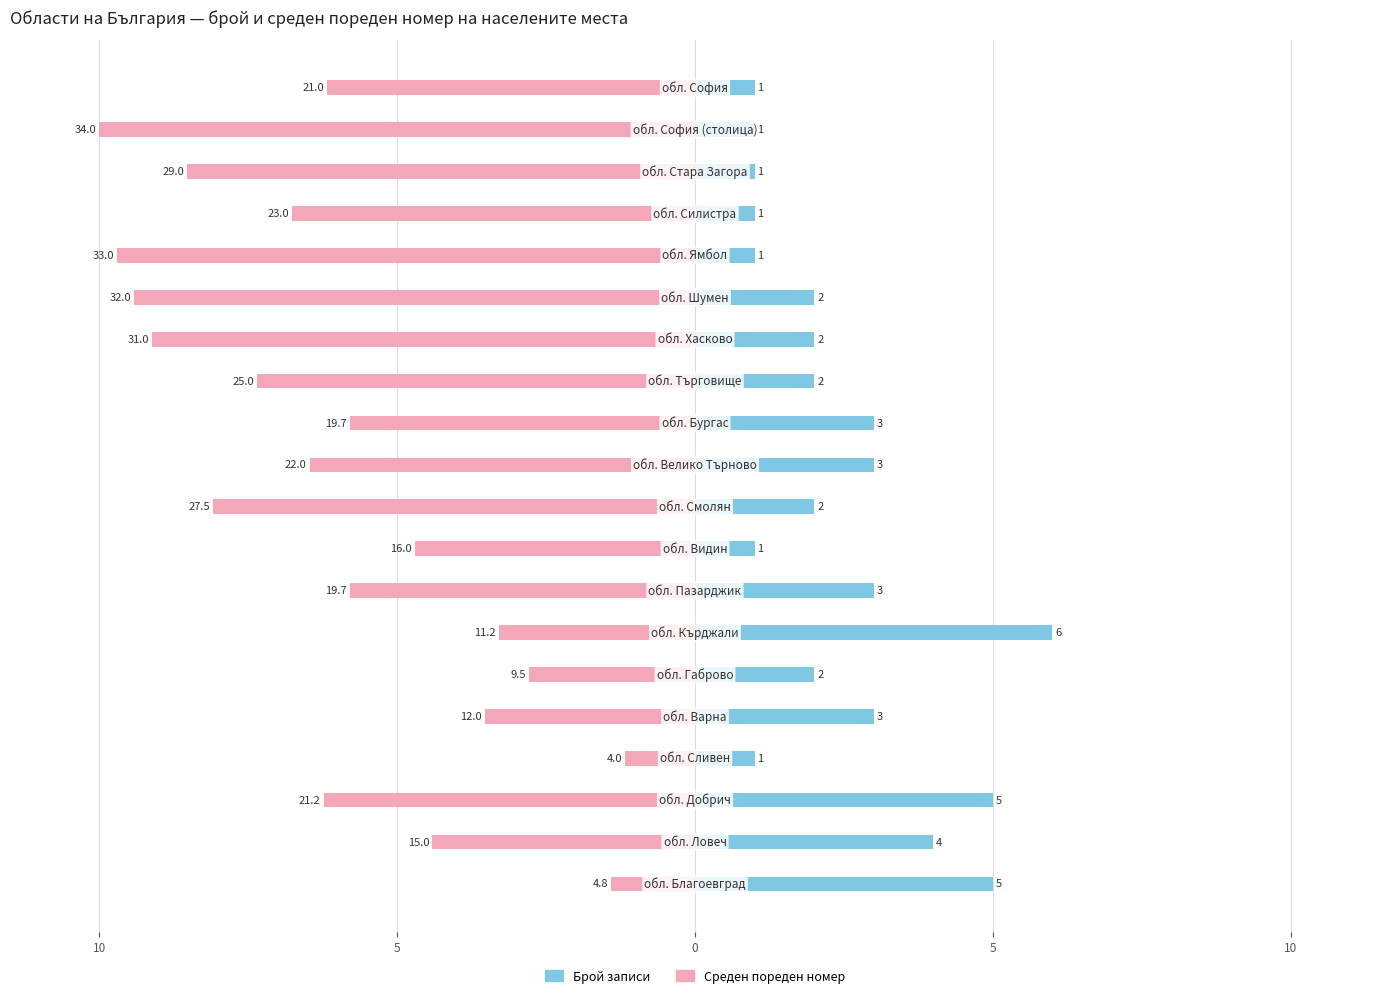

What is the difference between the maximum and second lowest values in the Среден пореден номер (мащабиран) series?

8.6